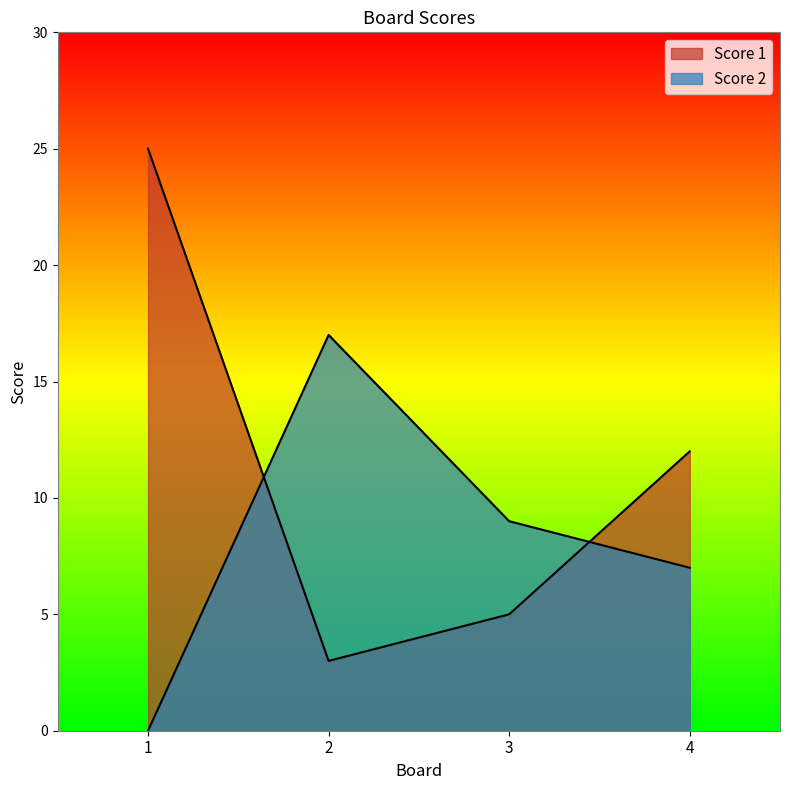

What is the maximum value for Score 2?

17